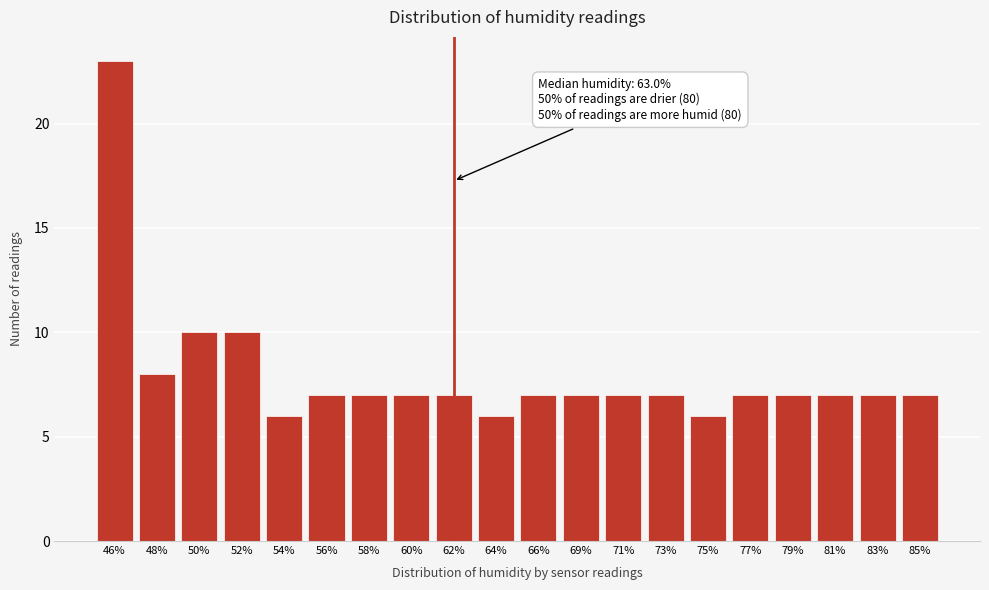

Reading left to right, list all the values displayed in this chart.

23	8	10	10	6	7	7	7	7	6	7	7	7	7	6	7	7	7	7	7